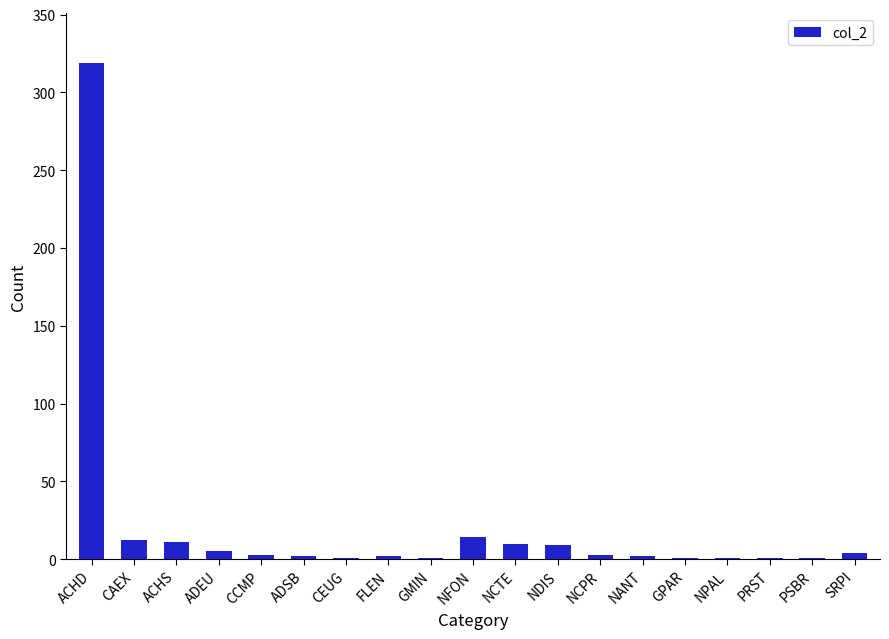

What is the maximum value shown in the chart?

319